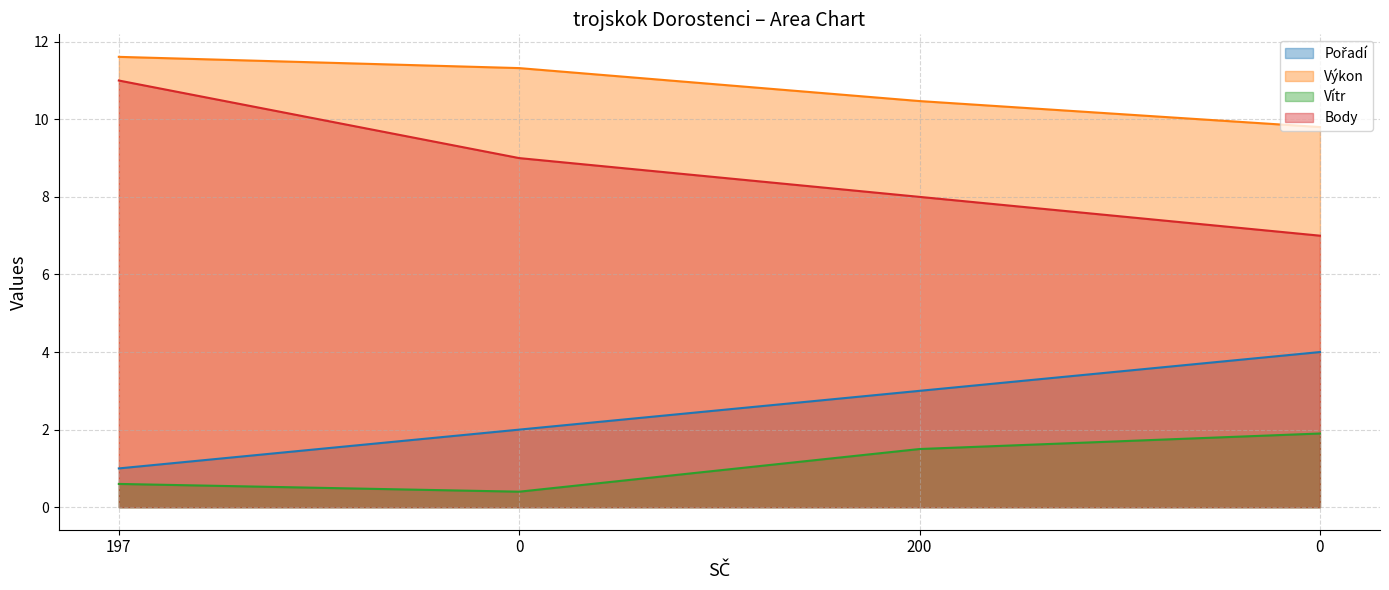

How many lines are shown in the chart?

4